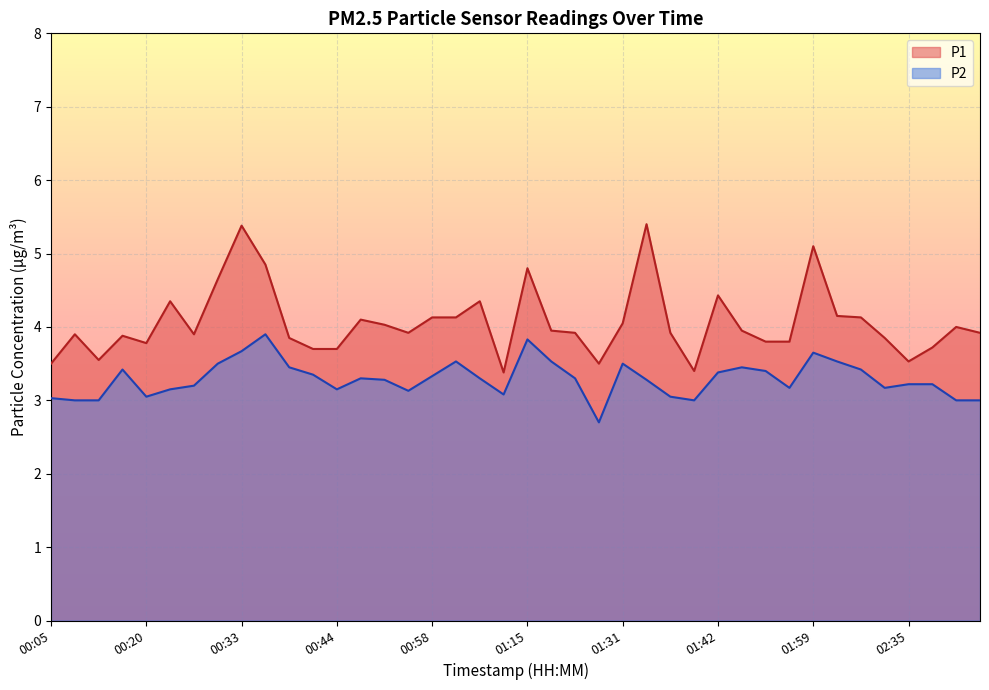

Rank the series by their maximum value, from lowest to highest.

P2, P1